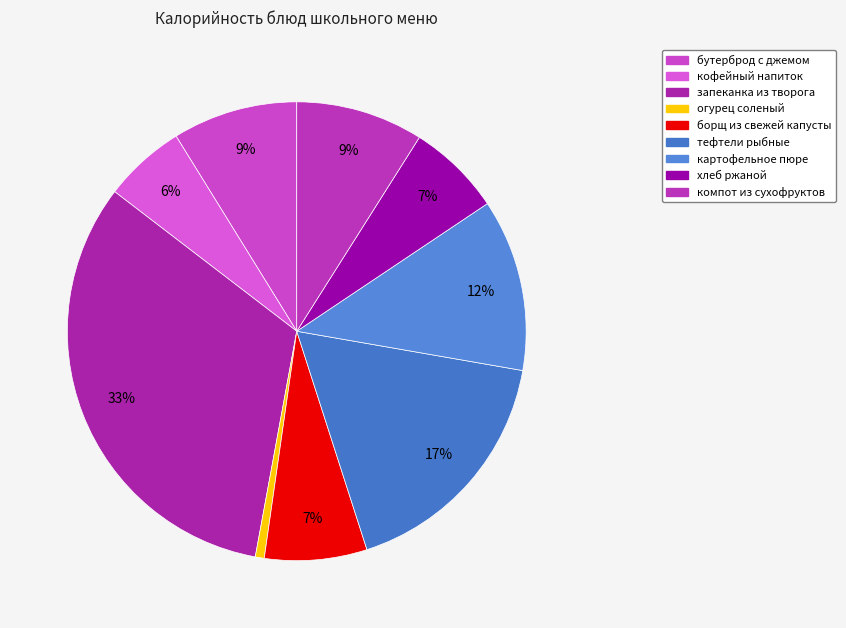

What is the smallest slice in the pie chart?

огурец соленый